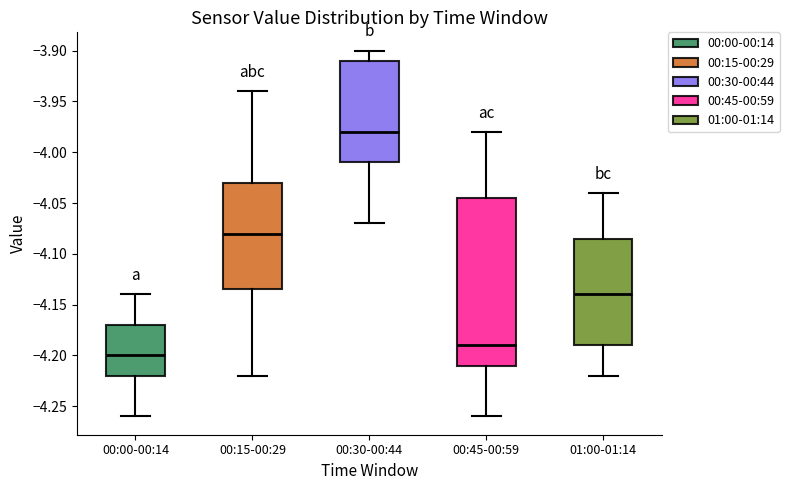

Where does the lower whisker of the box for 00:45-00:59 end on the y-axis? The values are not printed on the chart, so give them approximately, as read against the axis.

-4.260